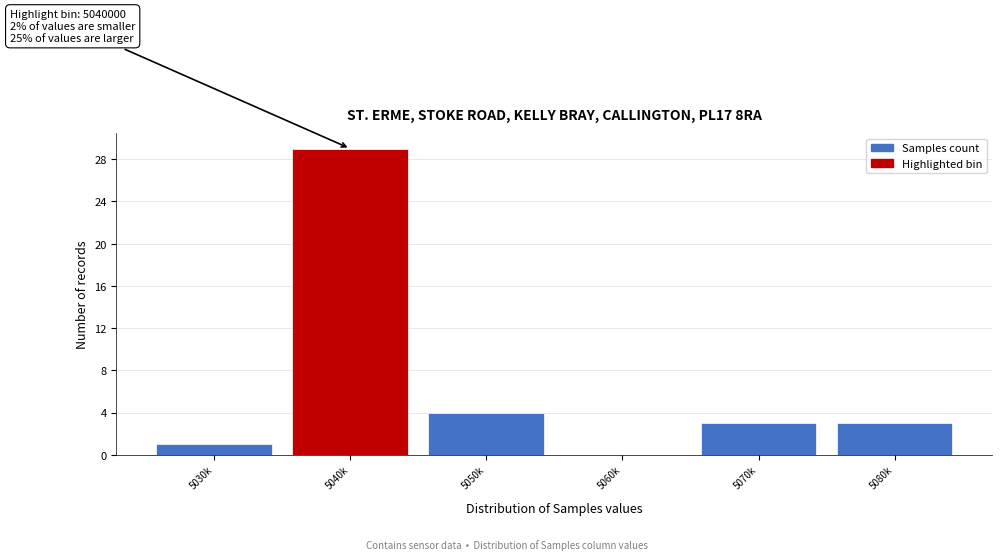

Reading left to right, what are all the values shown in this chart?

5030k=1	5040k=29	5050k=4	5060k=0	5070k=3	5080k=3